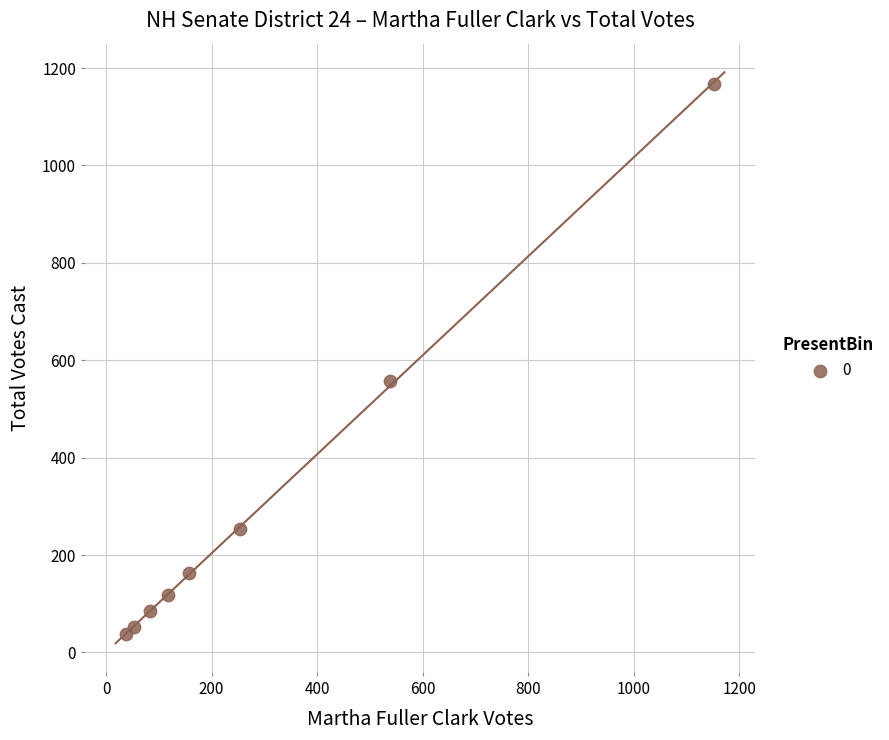

What Y value in the scatter plot is closest to 602?

558